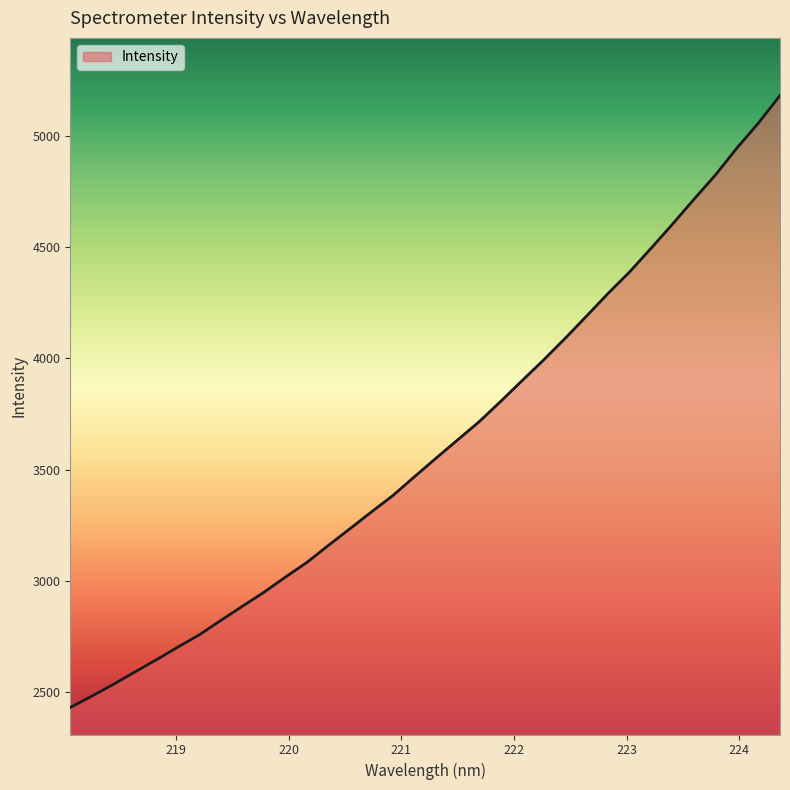

What is the minimum value shown in the chart?

2431.0